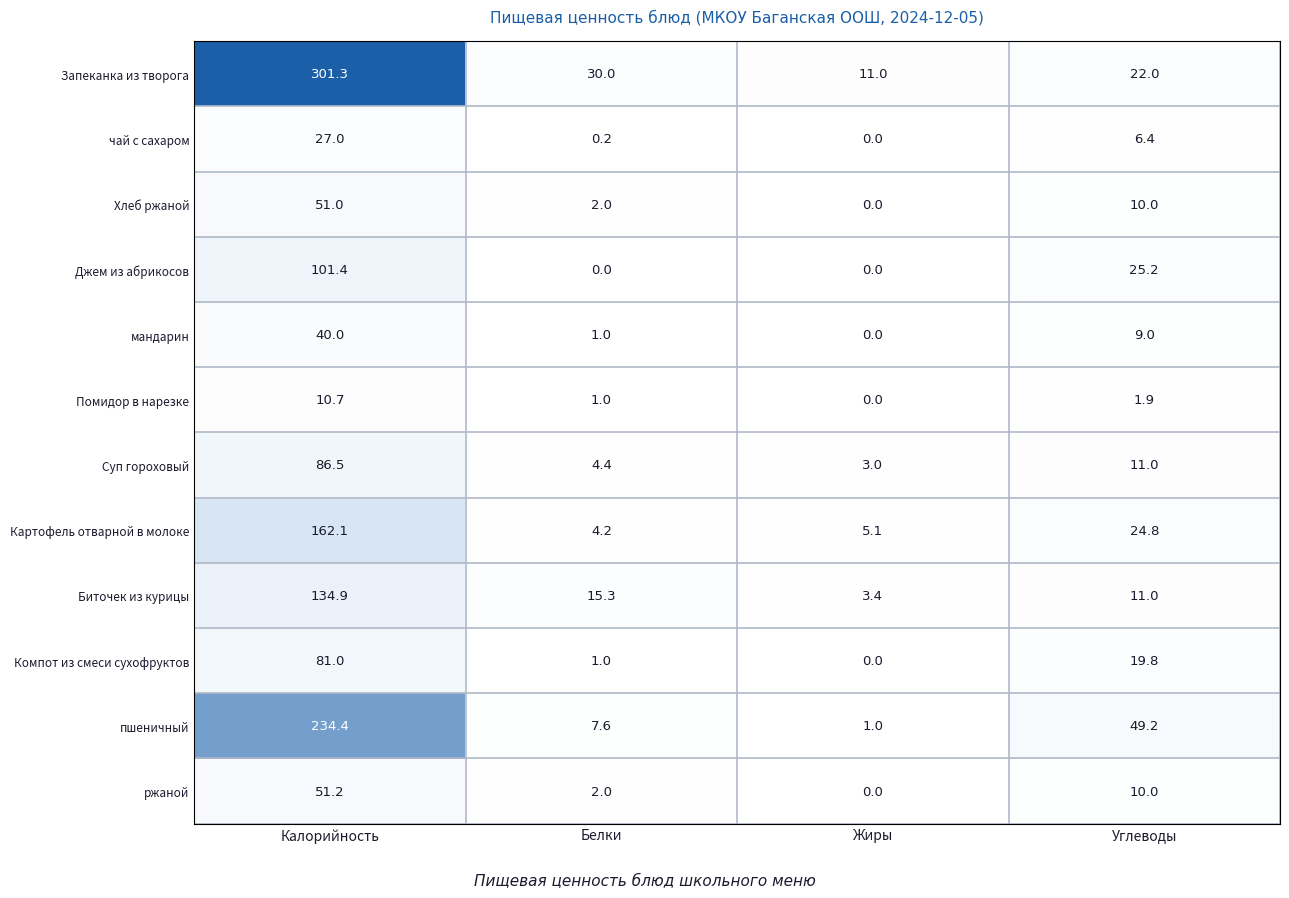

At which category is the sum across all series the highest?

Калорийность